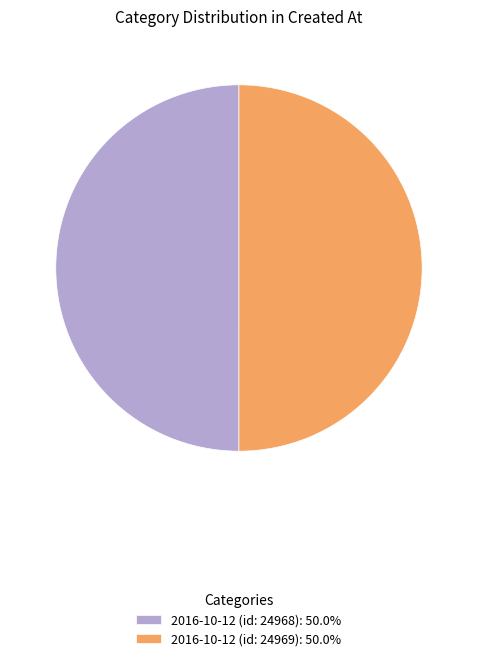

Is the sum of 2016-10-12 (id: 24968): 50.0% and 2016-10-12 (id: 24969): 50.0% greater than half?

Yes